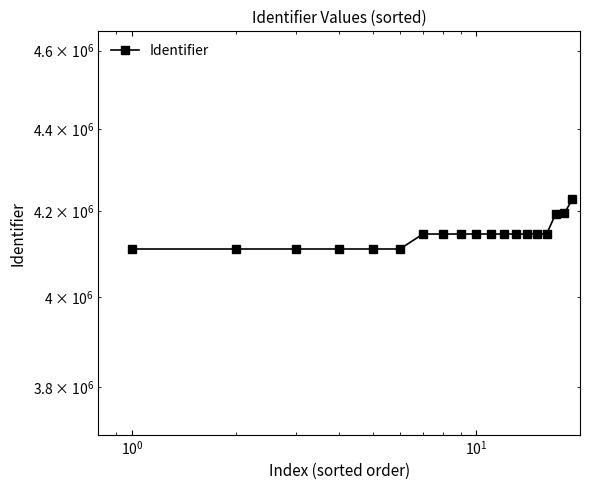

How many data points are above 4145397?

9